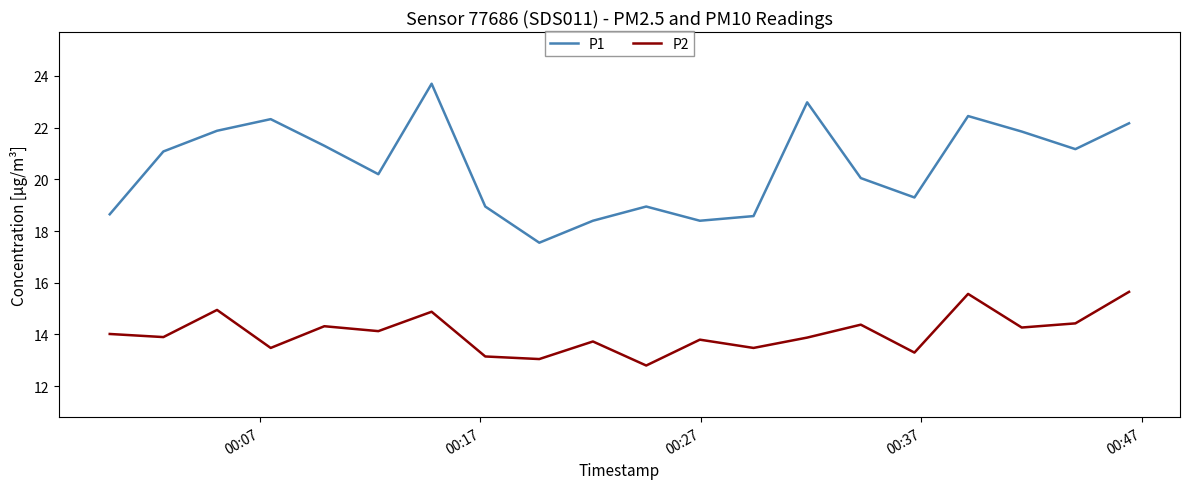

List the series in order of their peak value, lowest first.

P2, P1